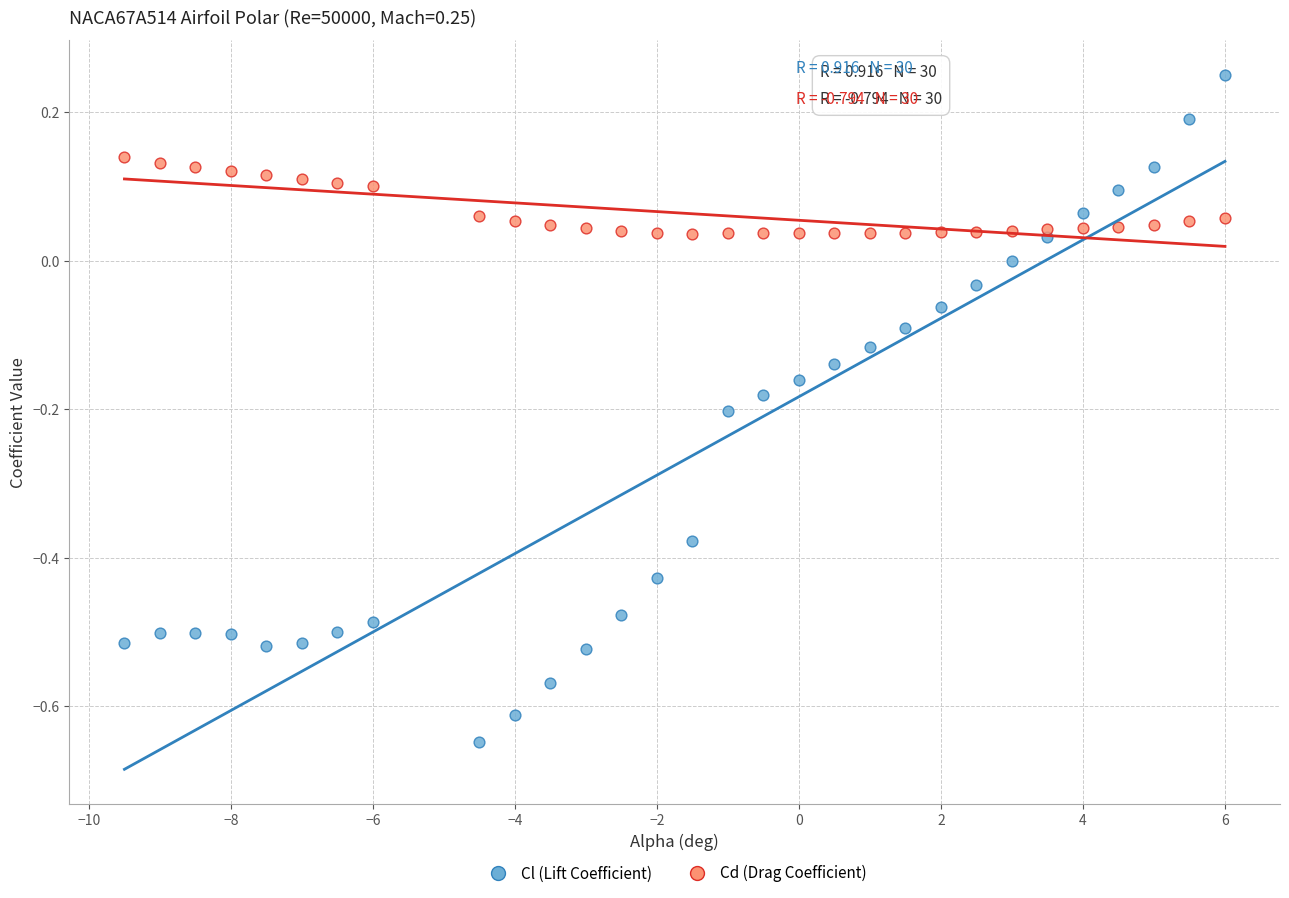

Which series has the largest Y range (max minus min)?

Cl (Lift Coefficient)